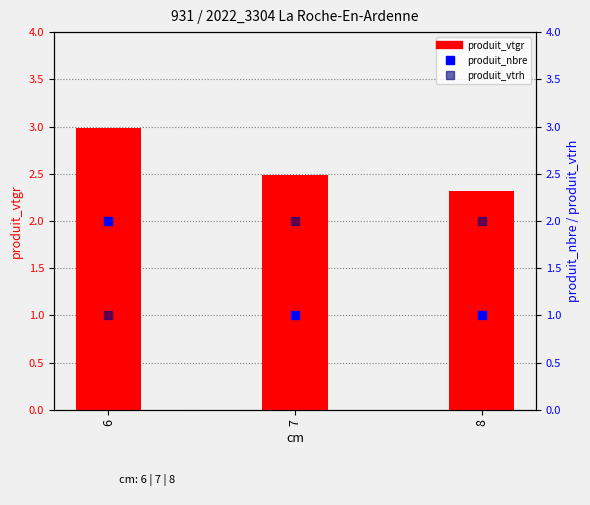

At which category is the sum across all series the highest?

6